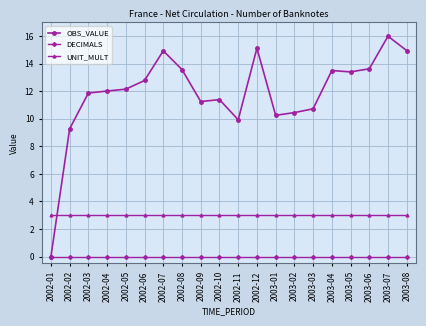

True or false: UNIT_MULT and DECIMALS intersect in this chart.

False